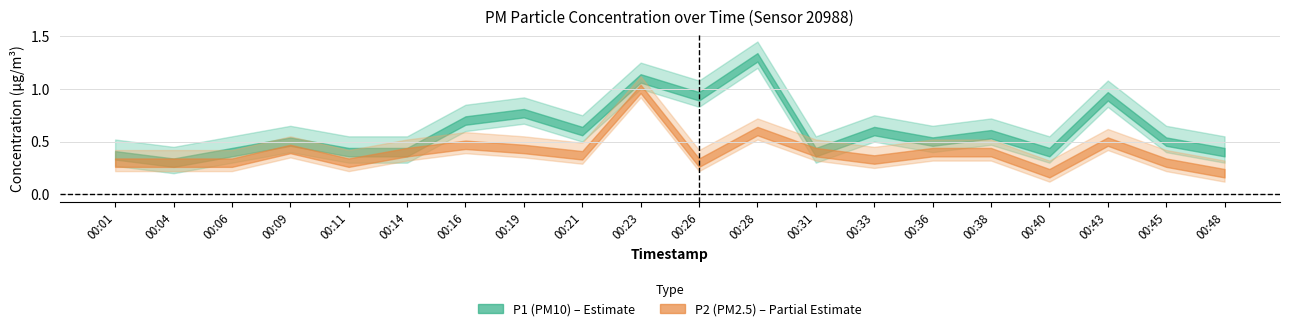

Reading left to right, what are all the values shown in this chart?

P1: 0.4	0.3	0.4	0.5	0.4	0.4	0.7	0.8	0.6	1.1	0.9	1.3	0.4	0.6	0.5	0.6	0.4	0.9	0.5	0.4
P2: 0.3	0.3	0.3	0.4	0.3	0.4	0.5	0.4	0.4	1.0	0.3	0.6	0.4	0.3	0.4	0.4	0.2	0.5	0.3	0.2